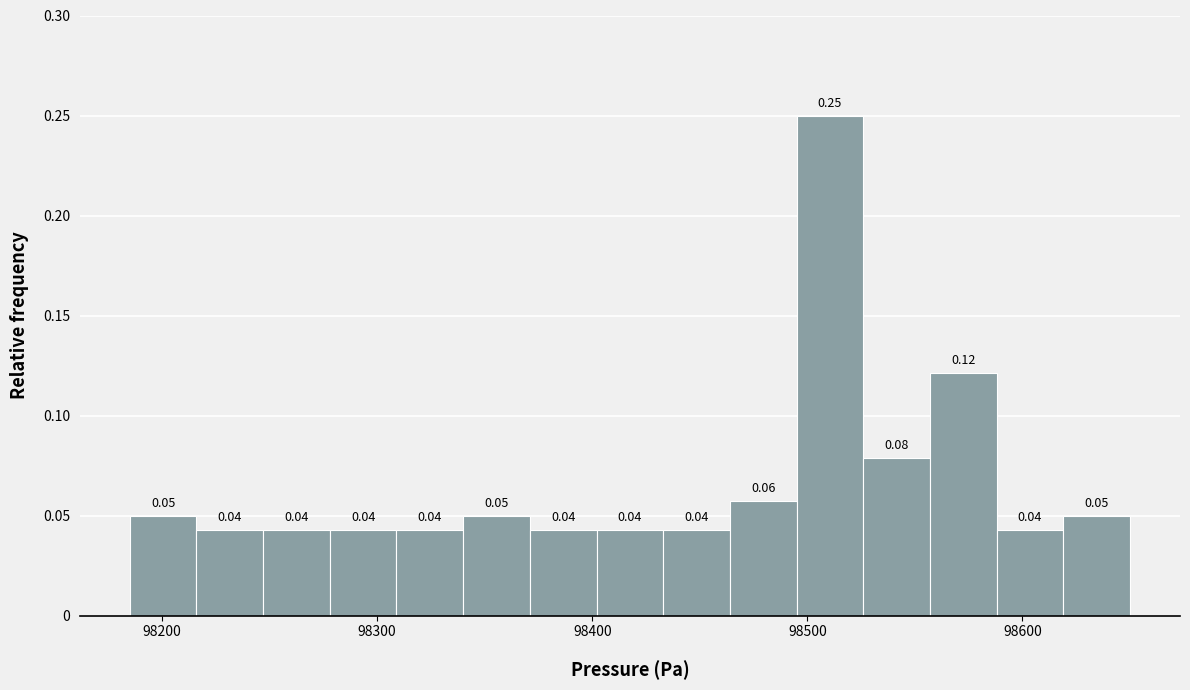

Around what value on the x-axis is the tallest bar? Give the approximate position of its centre, as read against the axis.

98510